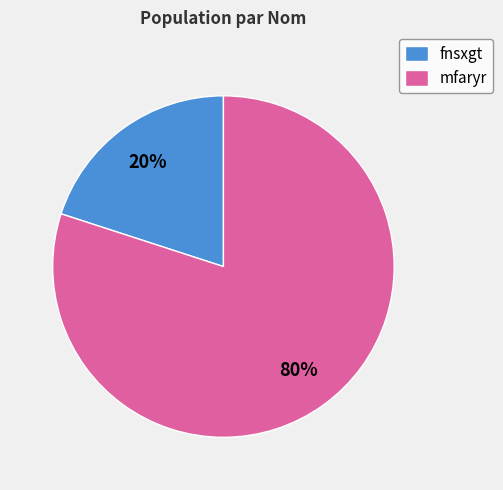

True or false: mfaryr accounts for 80% of the total.

True